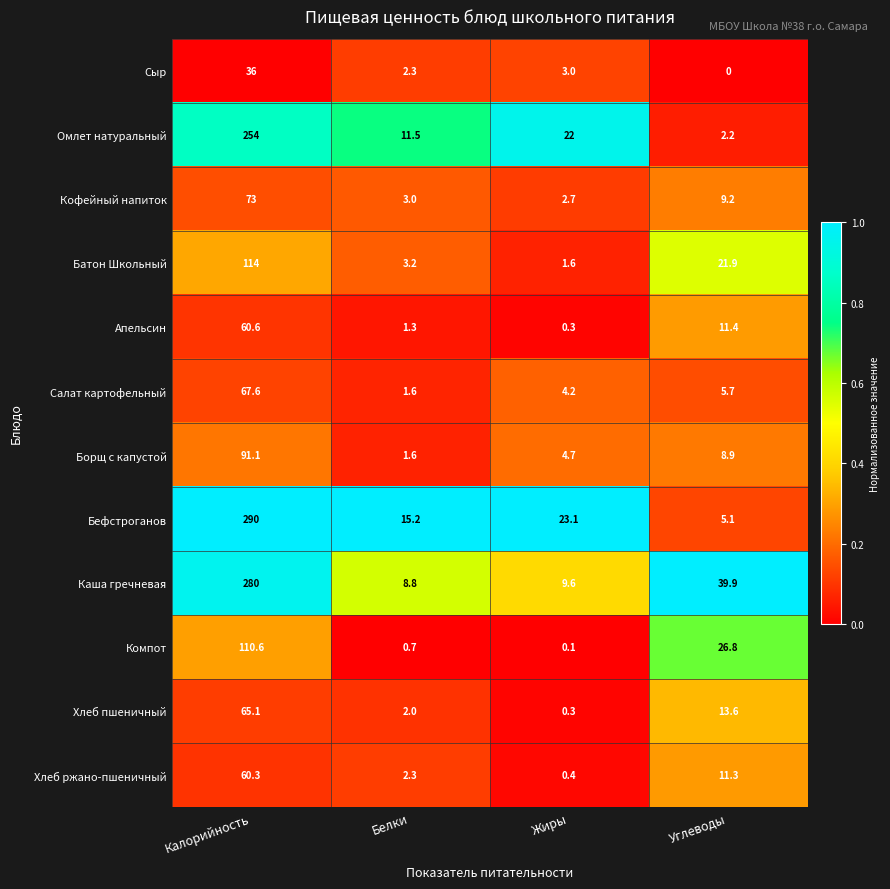

Between Калорийность and Жиры, which series saw the biggest shift?

Каша гречневая